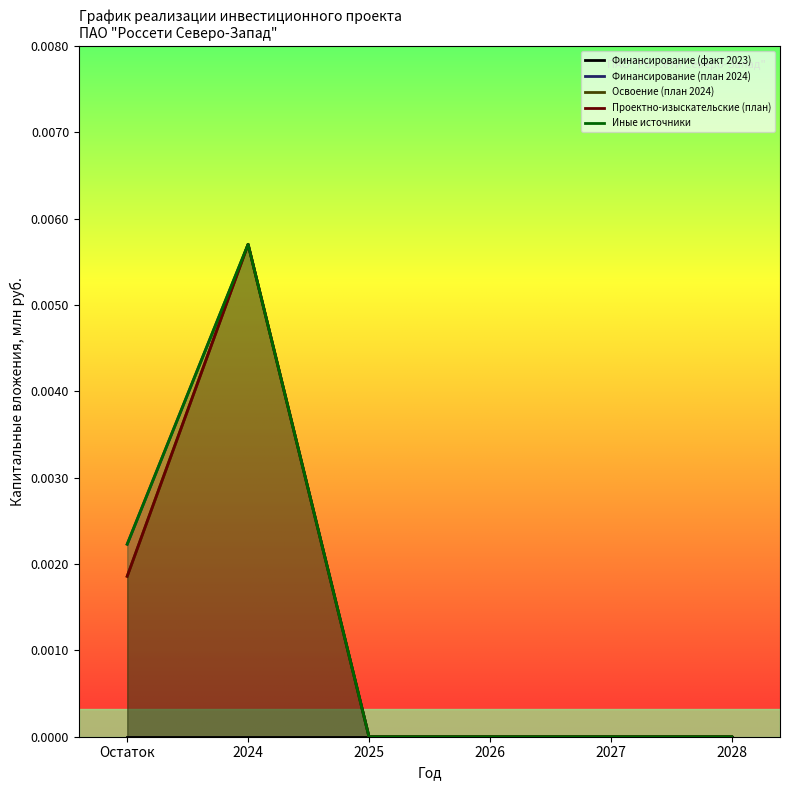

In Финансирование (план 2024), how many points are higher than both neighbors (excluding endpoints)?

1